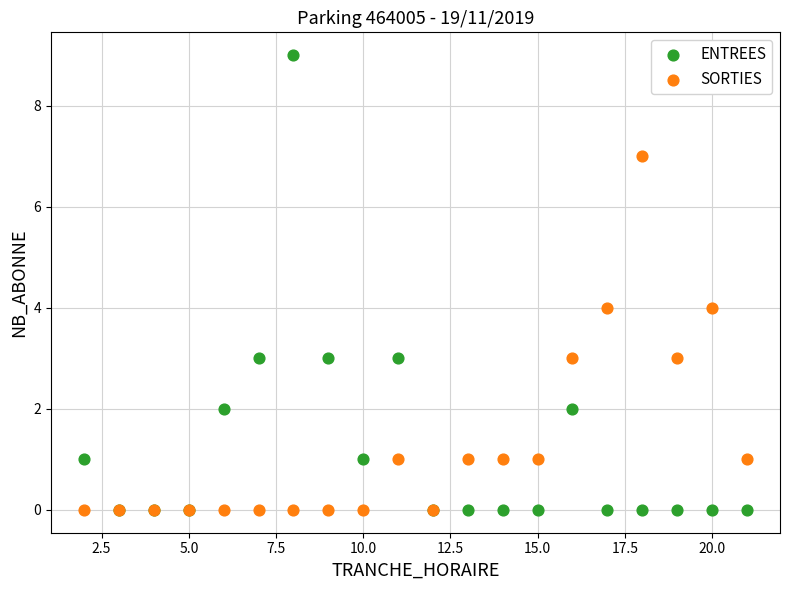

What are all the series names shown in the legend?

ENTREES, SORTIES